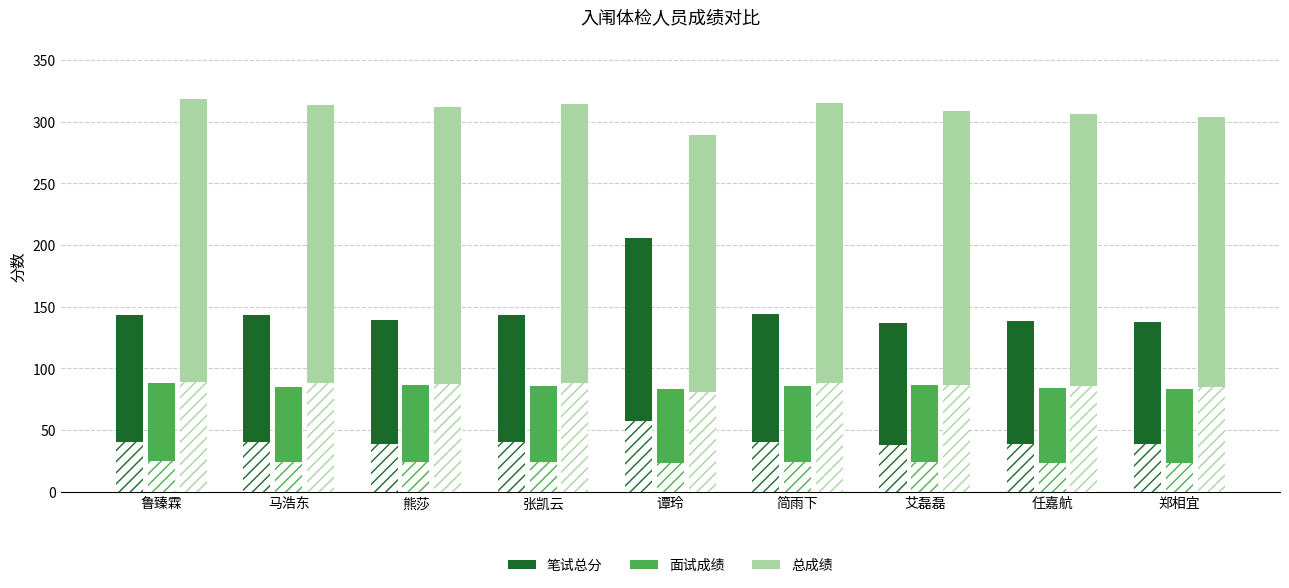

What is the difference between the second highest and minimum values in the 面试成绩 series?

3.5